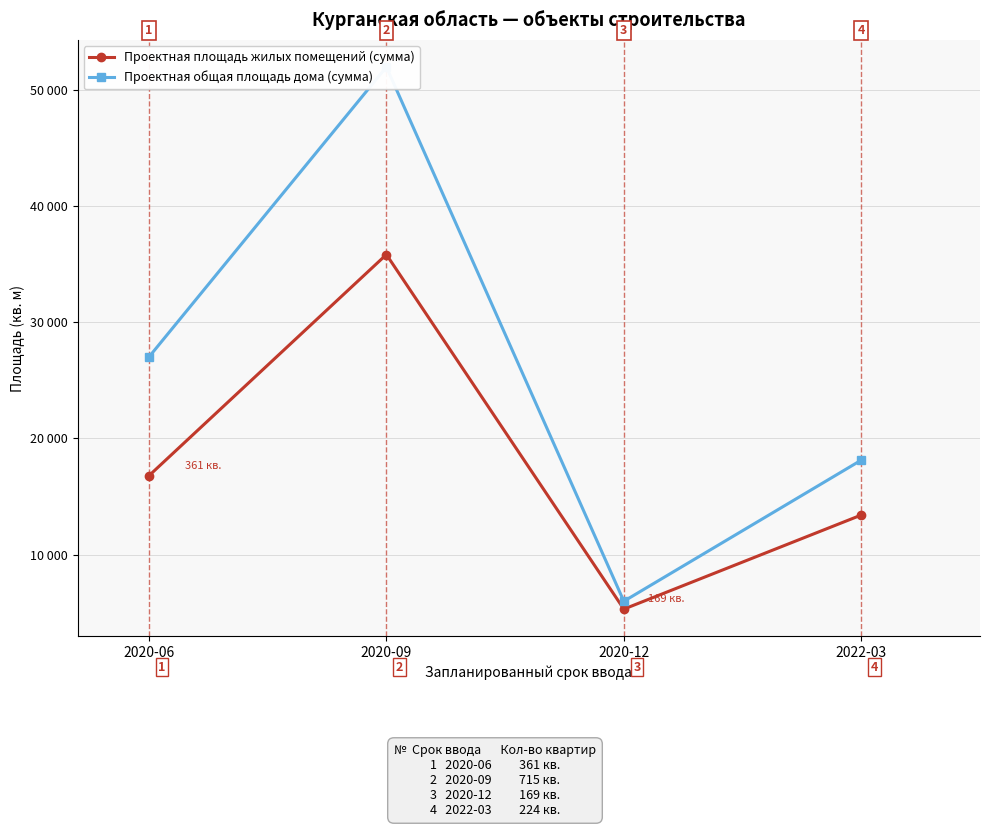

What is the label of the 4th point from the left?

2022-03